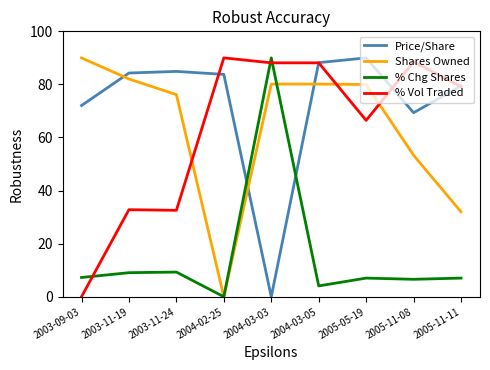

What position from the right is 2004-03-03?

5